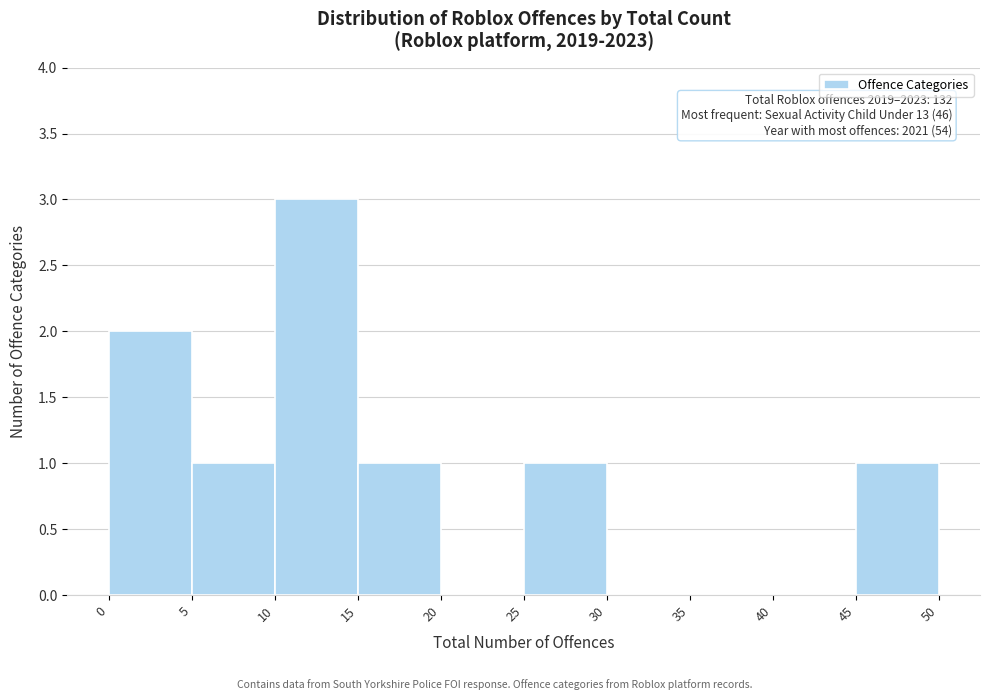

Over which range of the x-axis is the bar tallest?

10 to 15